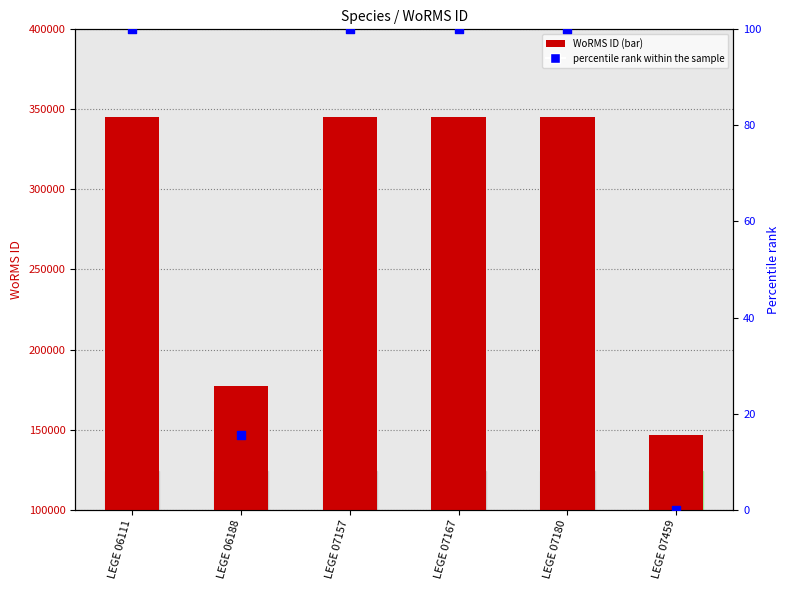

What is the total value across all series at LEGE 06188?

177513.6